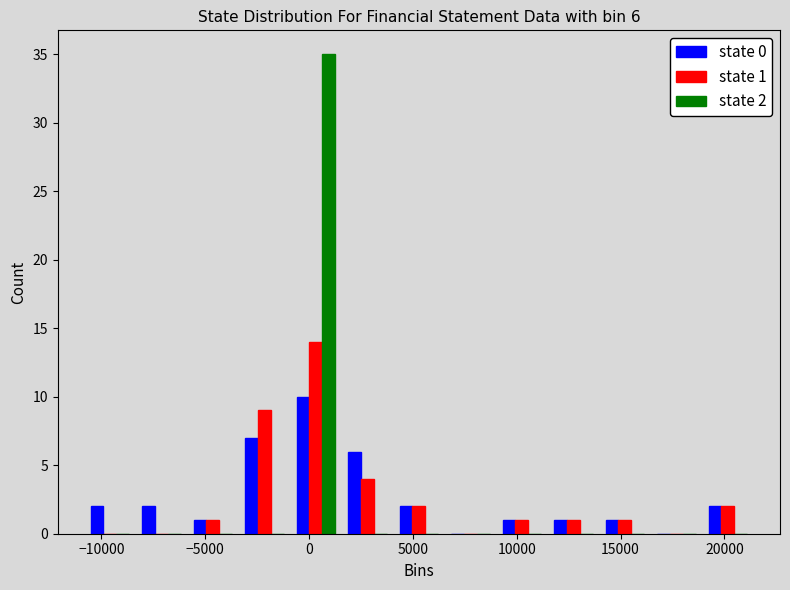

In the state 2 series, which range on the x-axis has the tallest bar?

-1000 to 1500